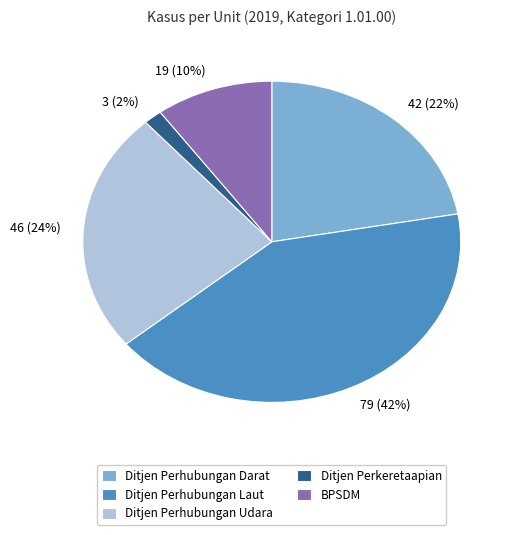

Rank the categories by value from lowest to highest.

Ditjen Perkeretaapian, BPSDM, Ditjen Perhubungan Darat, Ditjen Perhubungan Udara, Ditjen Perhubungan Laut